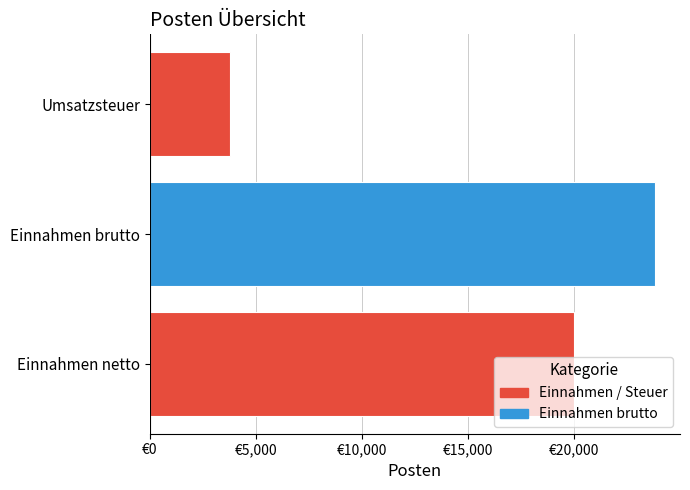

What is the difference between the maximum and minimum values?

20000